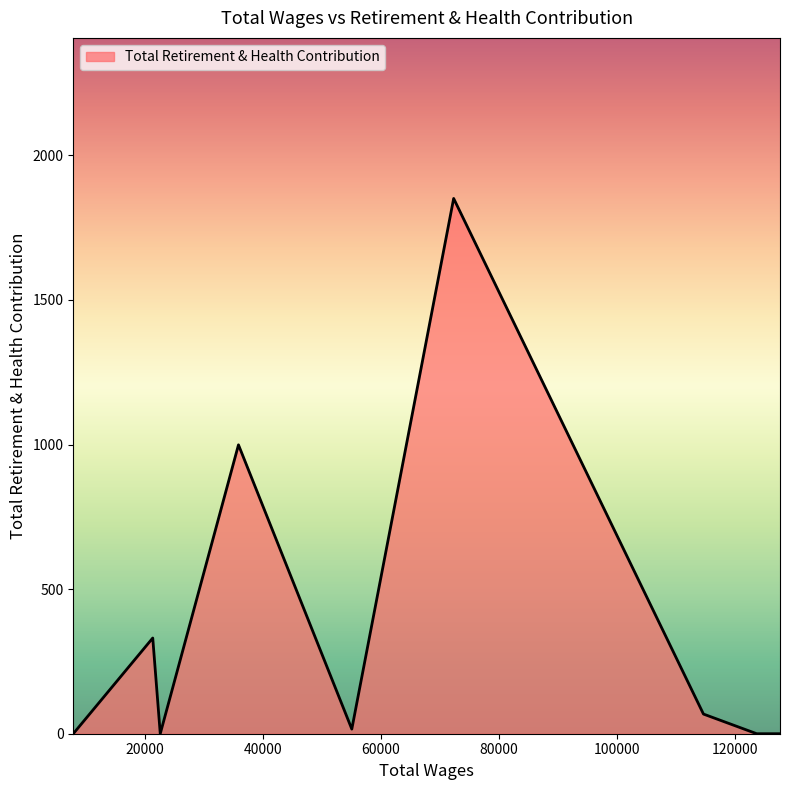

Does the chart have visible grid lines?

No